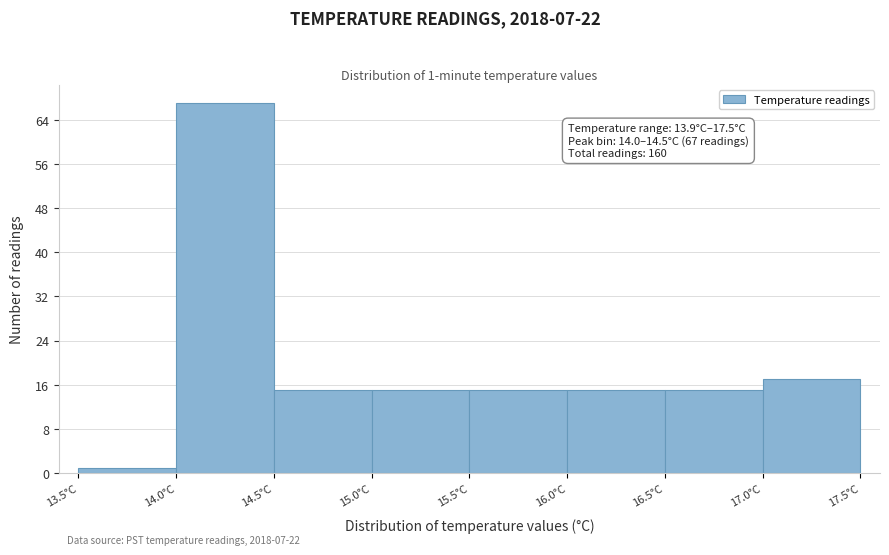

Which range on the x-axis has the tallest bar?

14.0 to 14.5